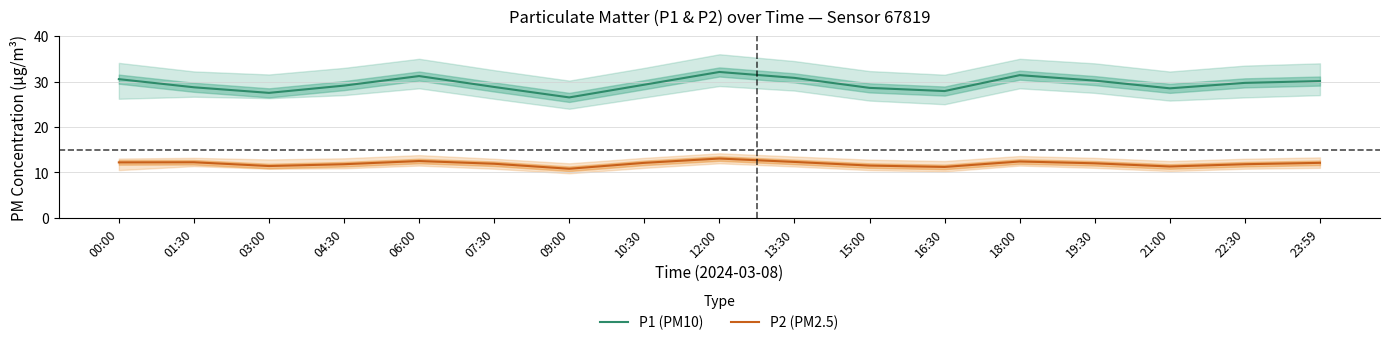

How many lines are shown in the chart?

2